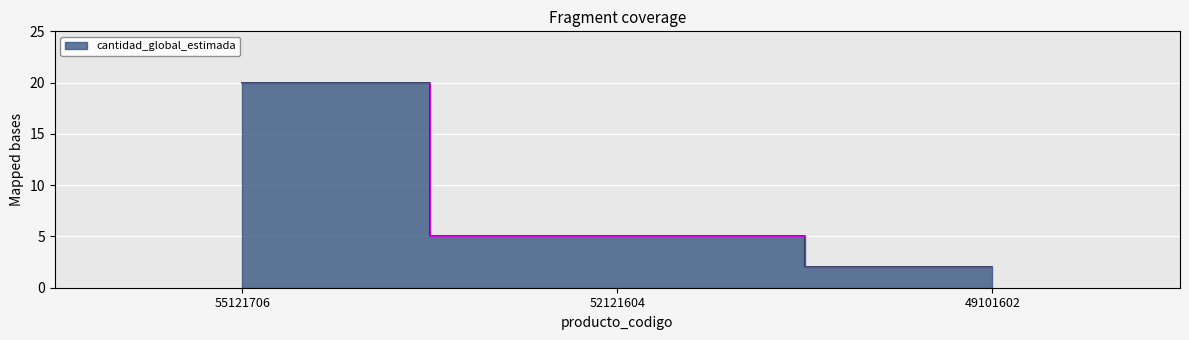

True or false: the data shows 3 at 49101602.

False